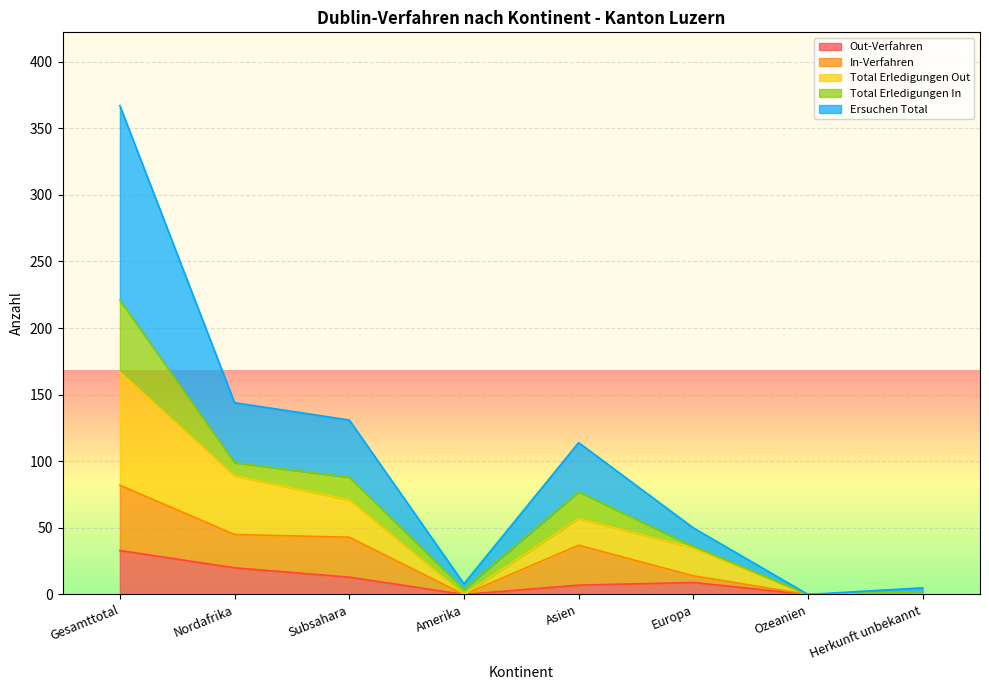

The Ersuchen Total series shows 114 at Asien. True or false?

True